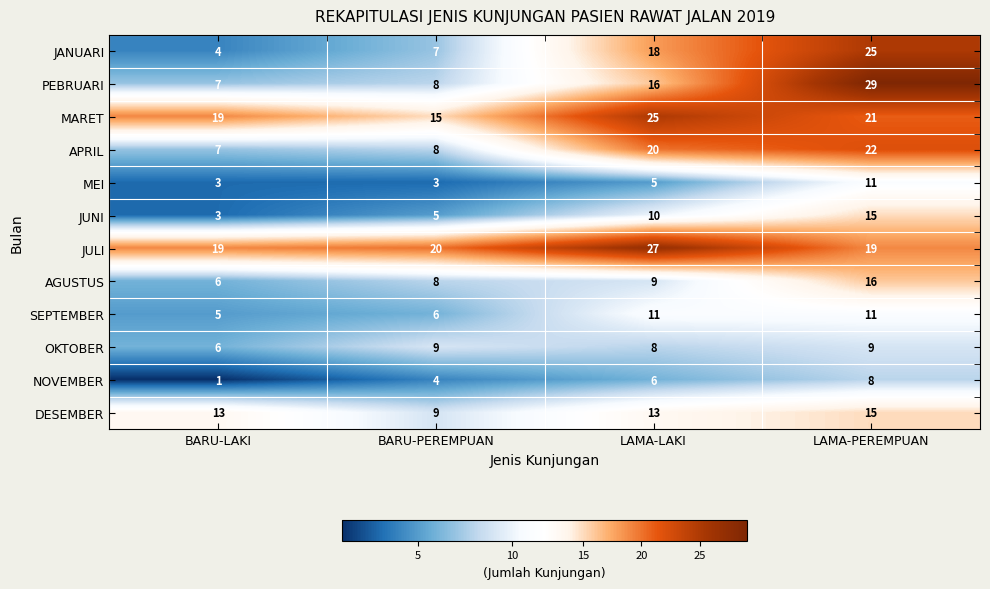

What is the sum of the SEPTEMBER values at BARU-LAKI and BARU-PEREMPUAN?

11